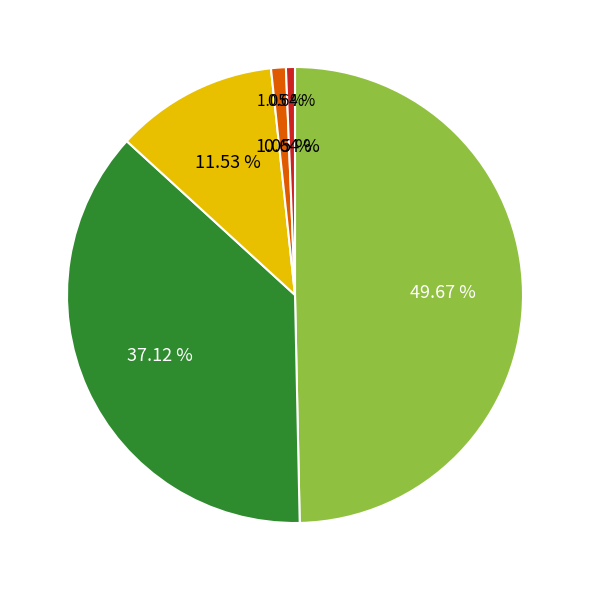

The 2620884300:23:001:0001 slice represents 13% of the pie. True or false?

False